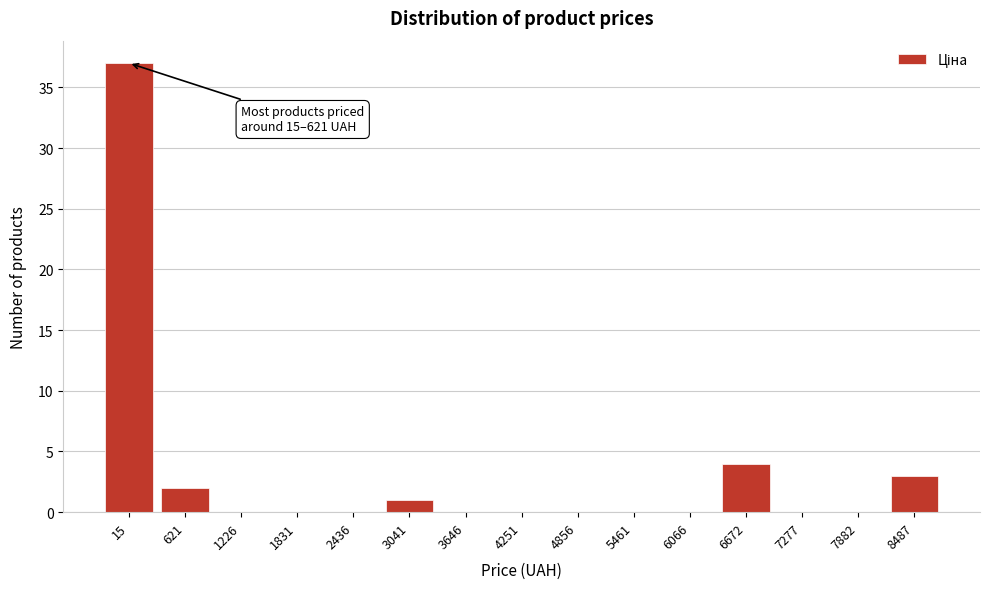

Where is the data nearest to the value 18?

6672